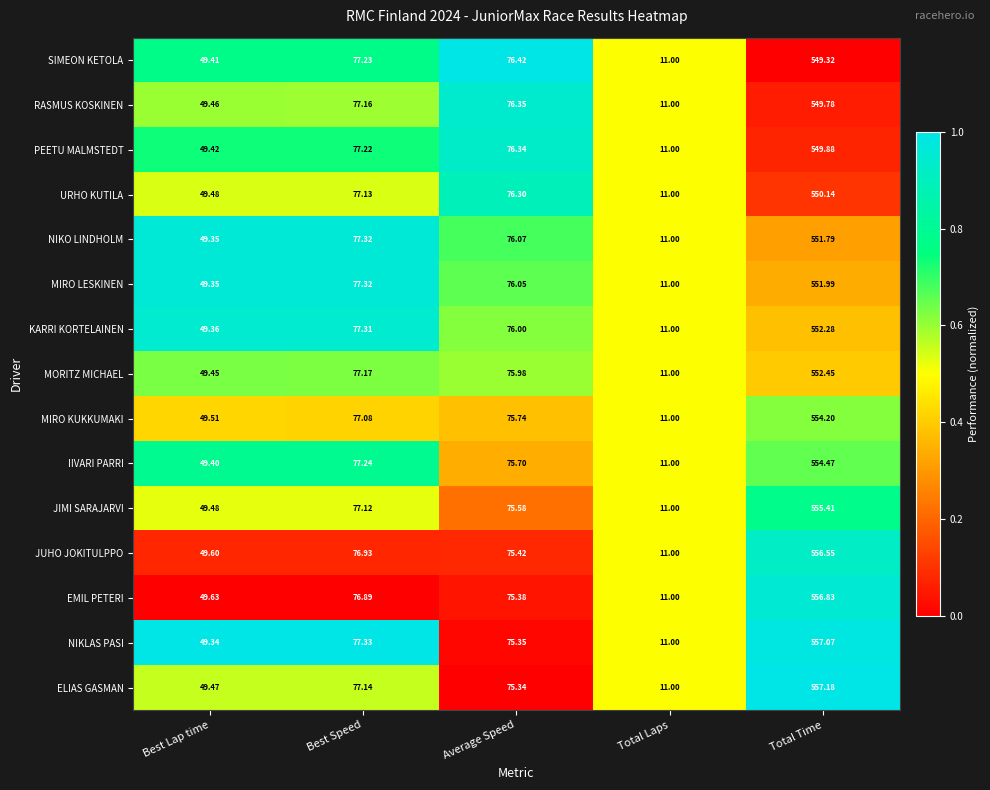

Rank the series by their maximum value, from lowest to highest.

SIMEON KETOLA, RASMUS KOSKINEN, PEETU MALMSTEDT, URHO KUTILA, NIKO LINDHOLM, MIRO LESKINEN, KARRI KORTELAINEN, MORITZ MICHAEL, MIRO KUKKUMAKI, IIVARI PARRI, JIMI SARAJARVI, JUHO JOKITULPPO, EMIL PETERI, NIKLAS PASI, ELIAS GASMAN